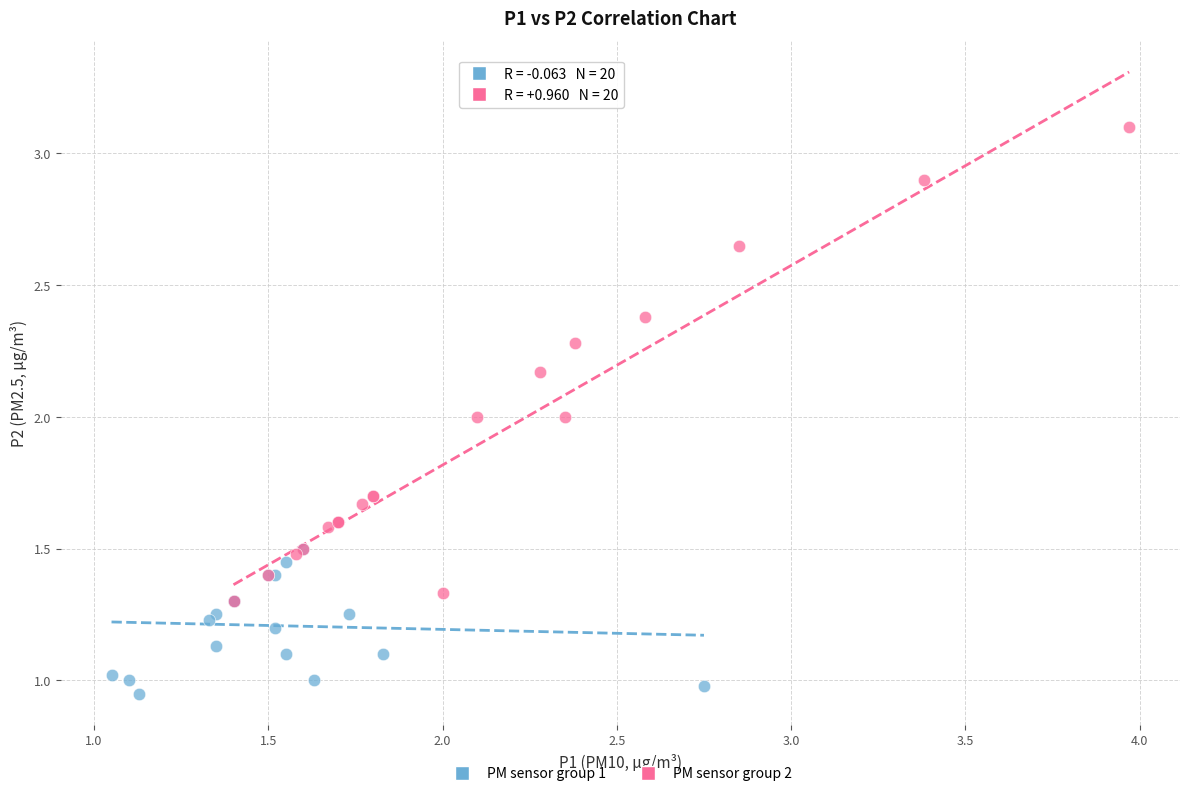

Which series has the widest spread of Y values?

PM sensor group 2